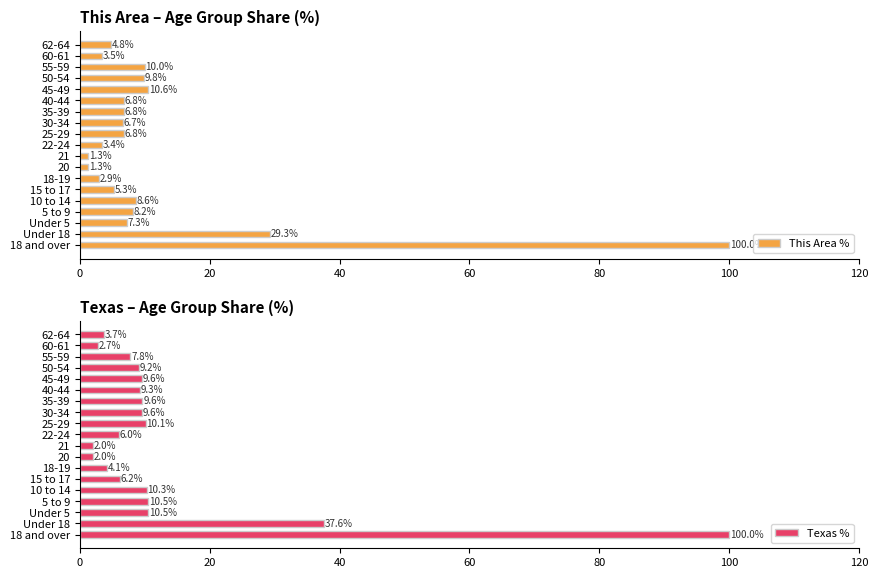

Read the This Area % value at 55-59.

10.0